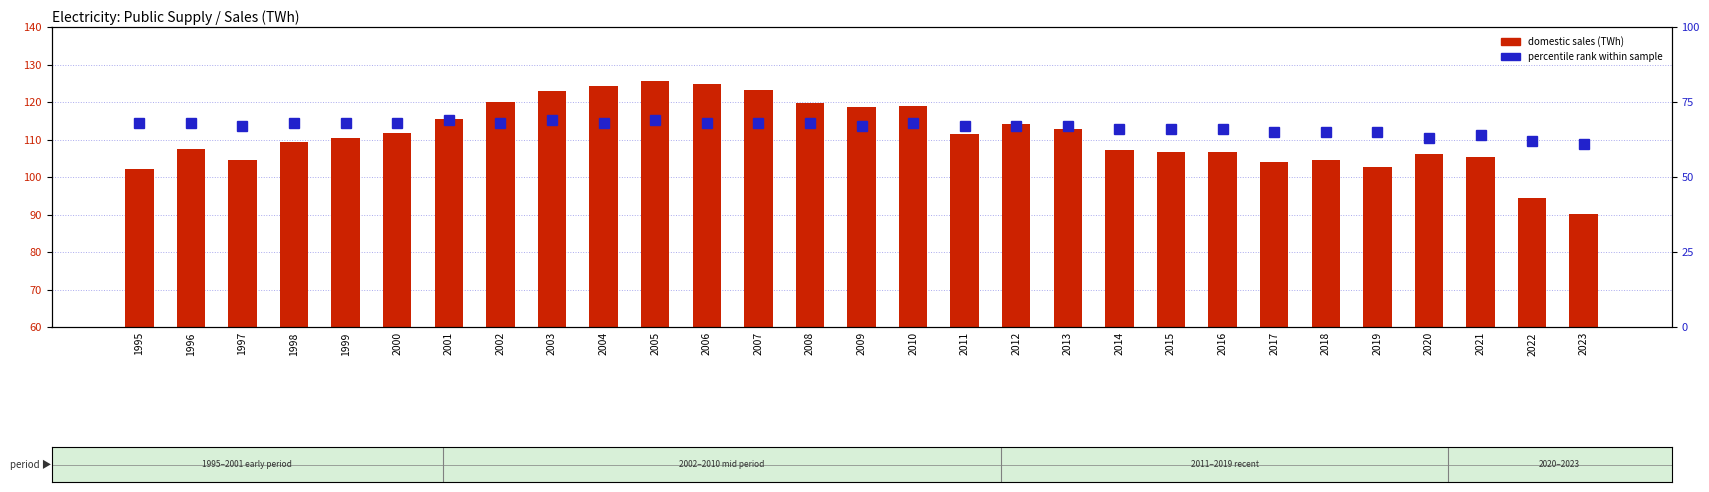

What is the total value across all series at 2014?

173.2